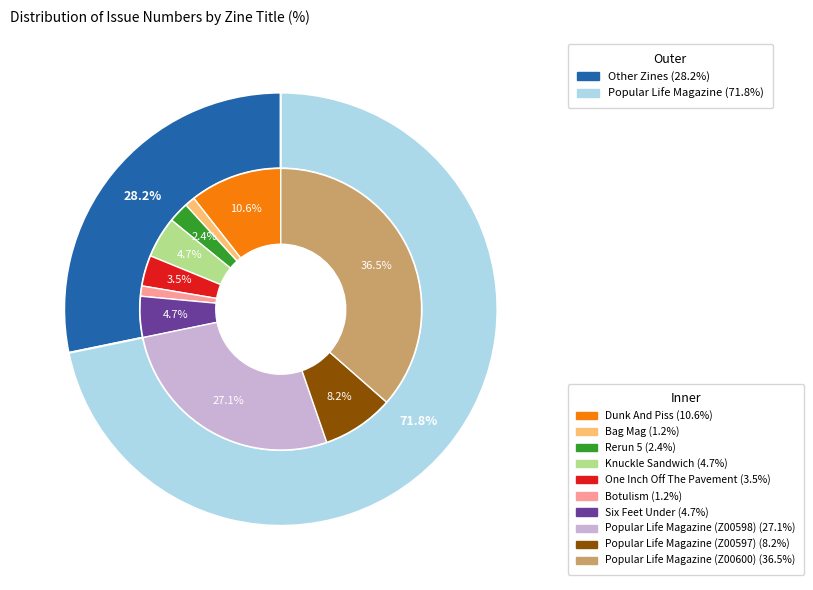

Is there a majority slice in this chart?

No